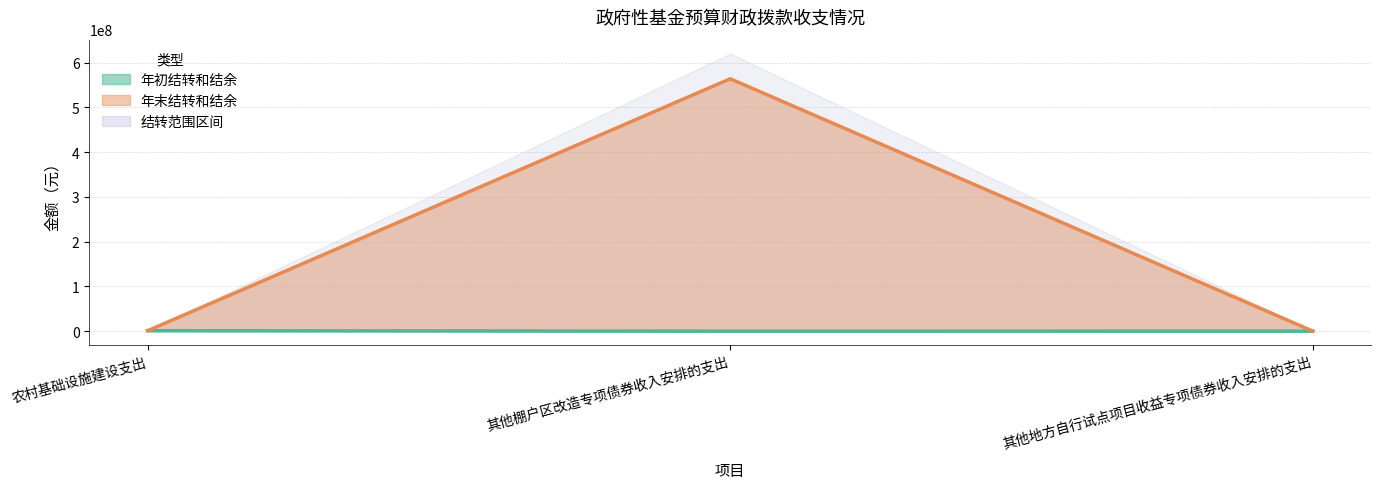

Which series has the largest total across all categories?

年末结转和结余